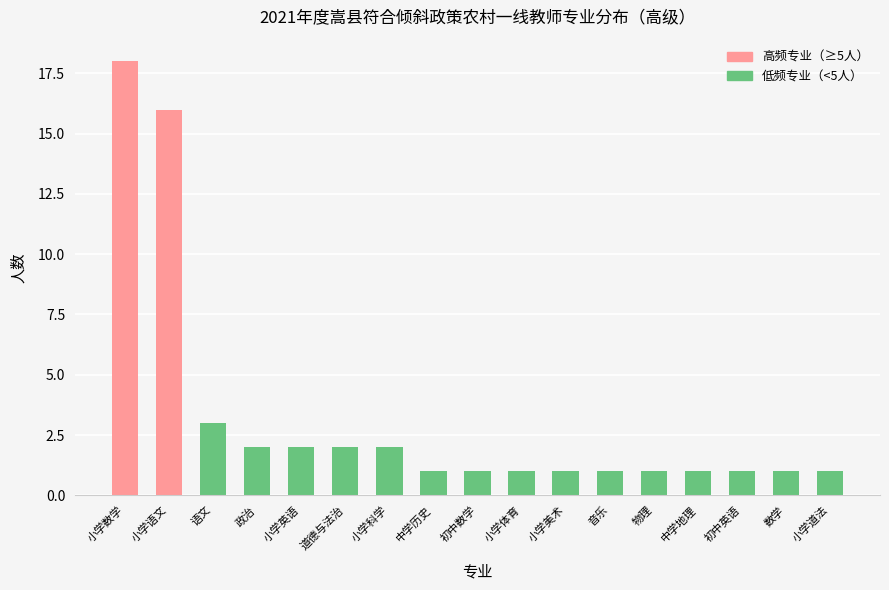

What is the label of the 2nd bar from the right?

数学